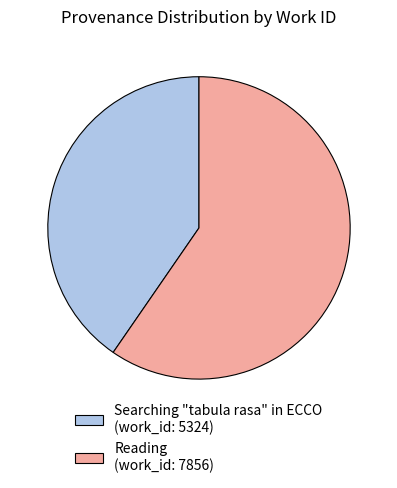

Between Reading and Searching "tabula rasa" in ECCO, which is larger?

Reading